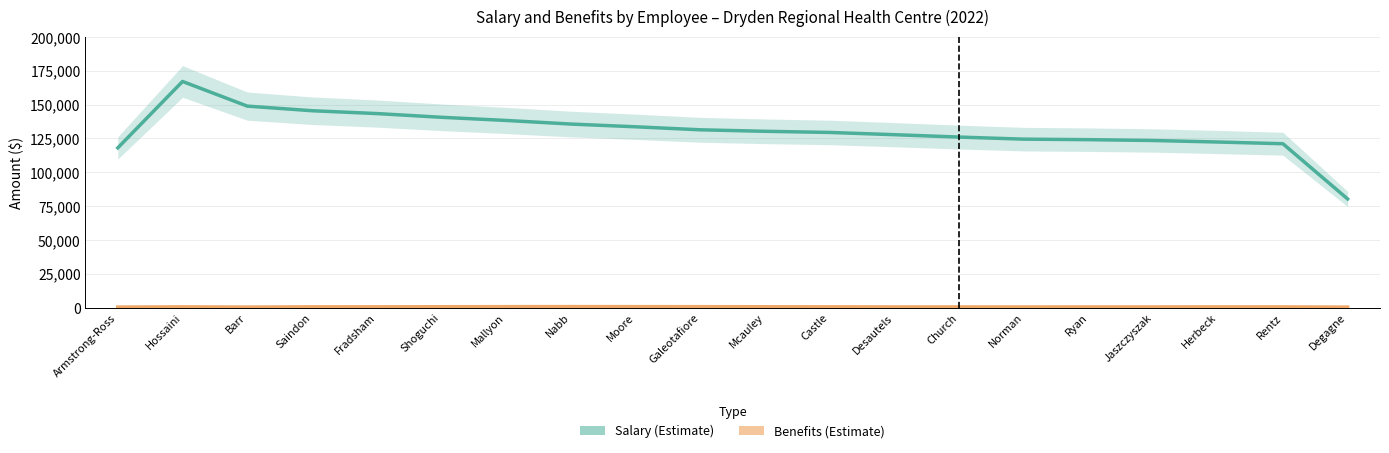

How many lines are shown in the chart?

2